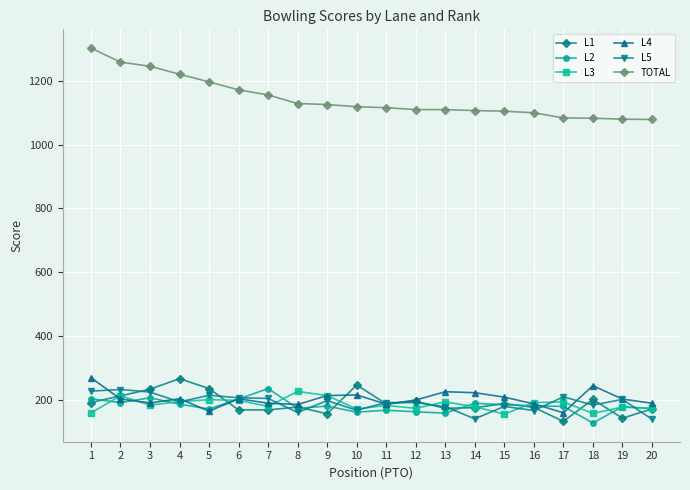

At how many categories does at least one series exceed 555?

20